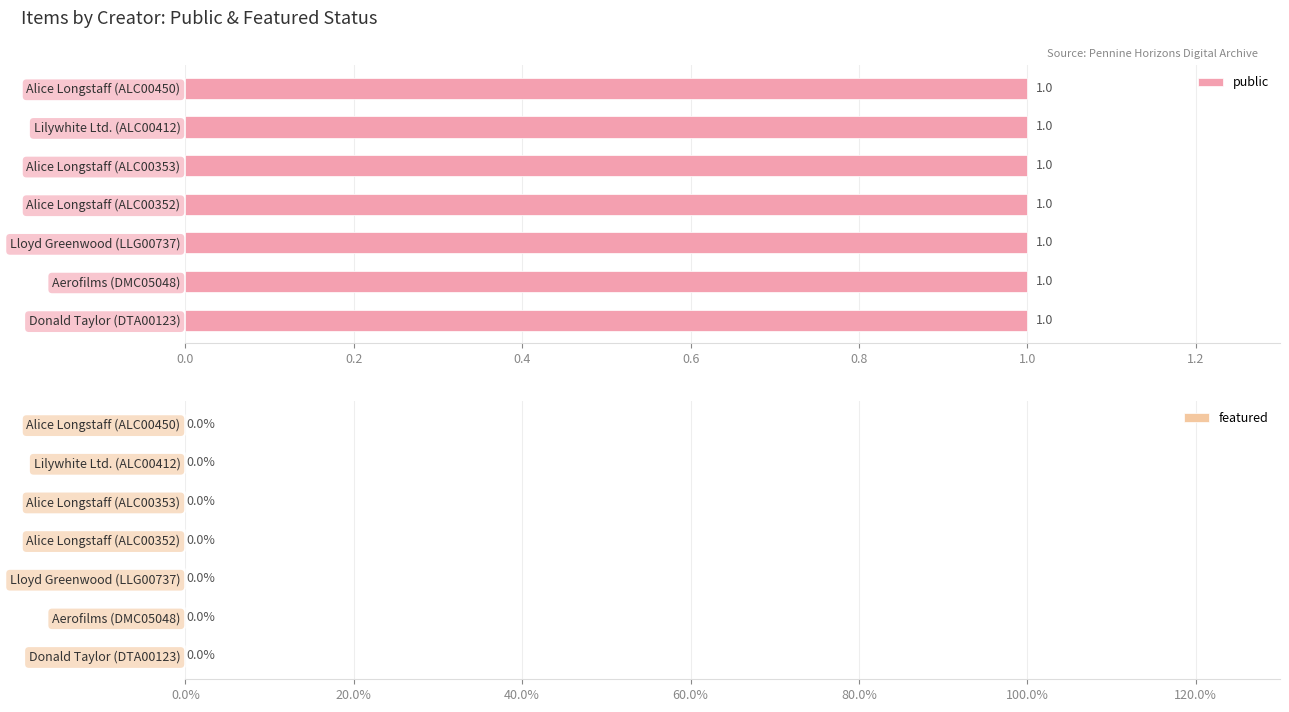

What is the sum of all public values?

7